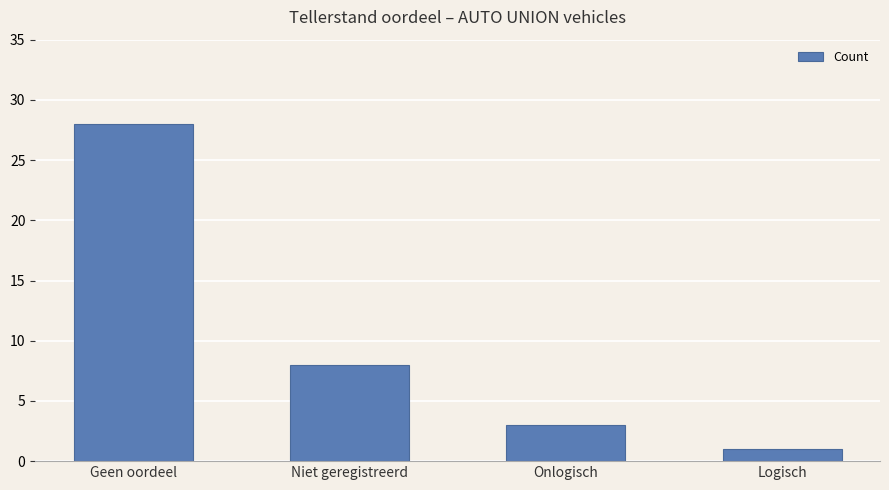

The chart shows a value of 3 at Onlogisch. True or false?

True